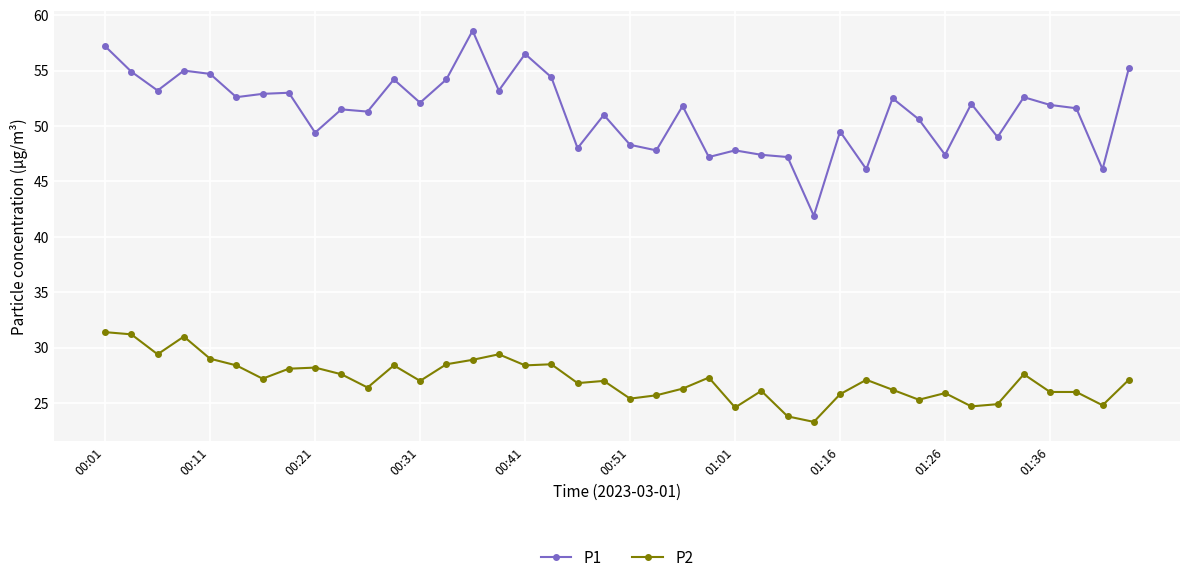

What is the highest value of the P2 series?

31.4